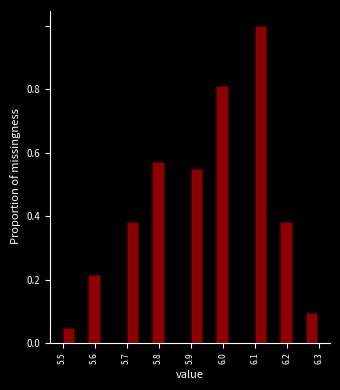

Reading left to right, transcribe this chart: for each bar, give the range it covers on the x-axis and its height. The values are not printed on the chart, so give them approximately, as read against the axis.

5.50 to 5.54: 0.04
5.54 to 5.58: 0
5.58 to 5.62: 0.22
5.62 to 5.66: 0
5.66 to 5.70: 0
5.70 to 5.74: 0.38
5.74 to 5.78: 0
5.78 to 5.82: 0.58
5.82 to 5.86: 0
5.86 to 5.90: 0
5.90 to 5.94: 0.54
5.94 to 5.98: 0
5.98 to 6.02: 0.80
6.02 to 6.06: 0
6.06 to 6.10: 0
6.10 to 6.14: 1.00
6.14 to 6.18: 0
6.18 to 6.22: 0.38
6.22 to 6.26: 0
6.26 to 6.30: 0.10